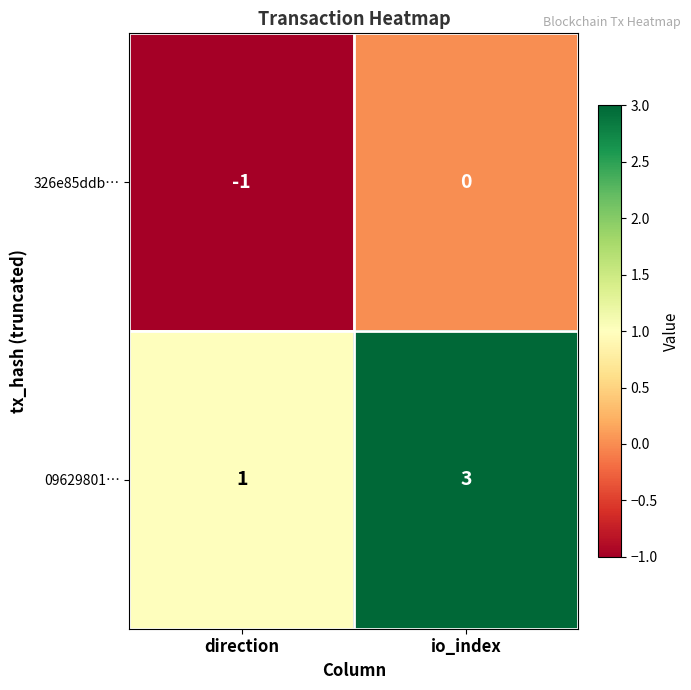

Which series has the largest total across all categories?

09629801…